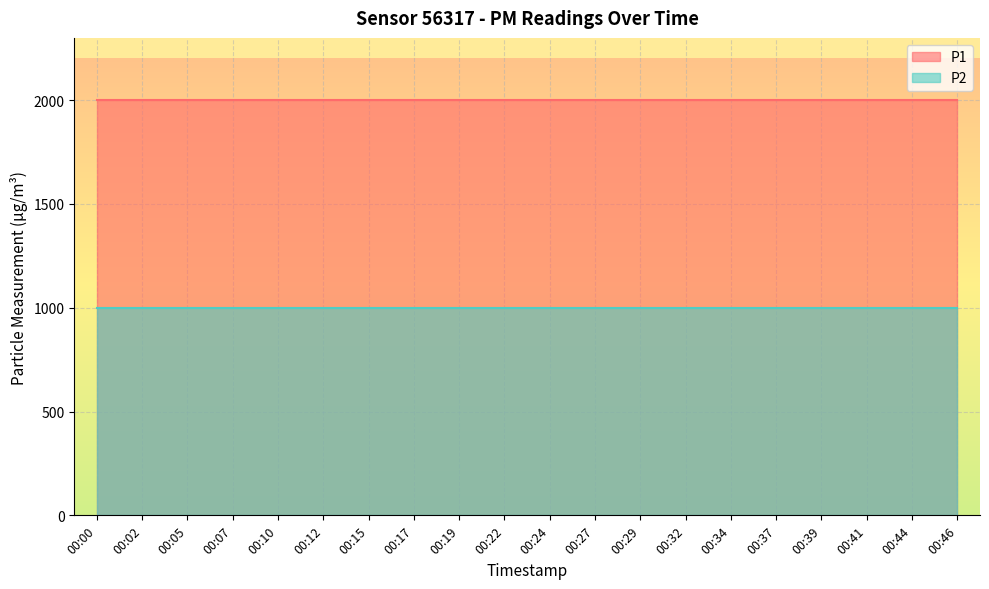

Which series has the widest spread of values?

P1